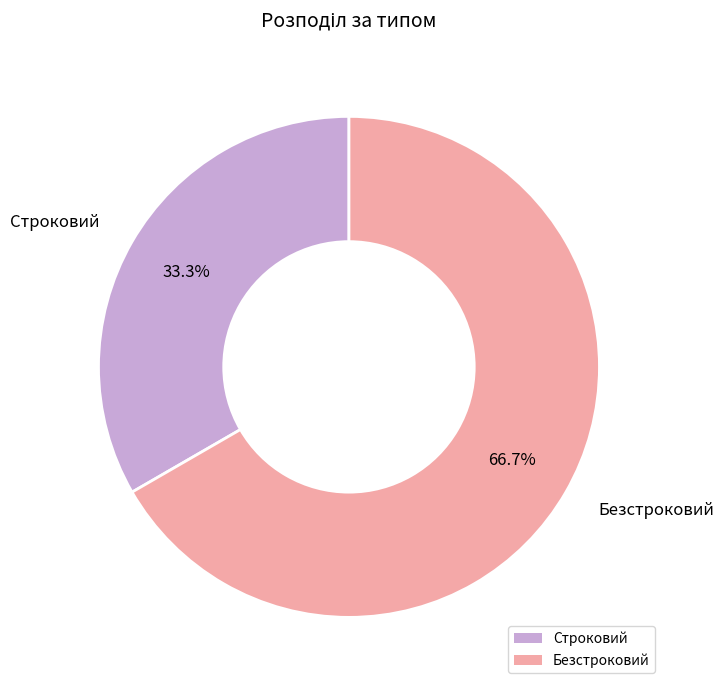

How many segments does this pie chart have?

2